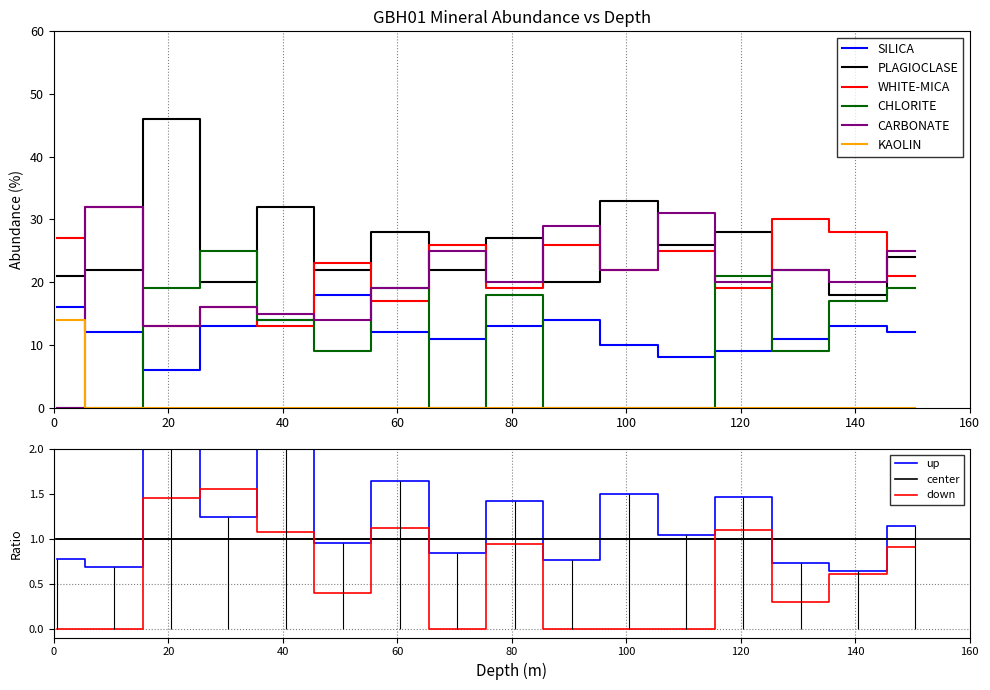

The value of CARBONATE at 70.5 is 40. True or false?

False